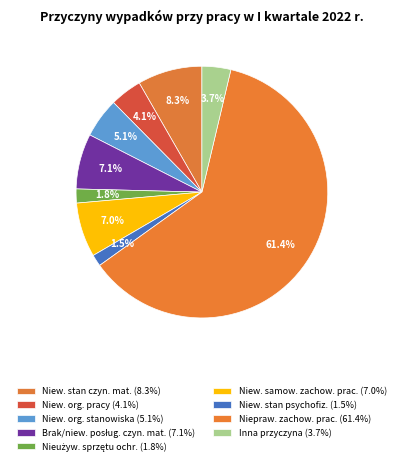

How many slices are in this pie chart?

9